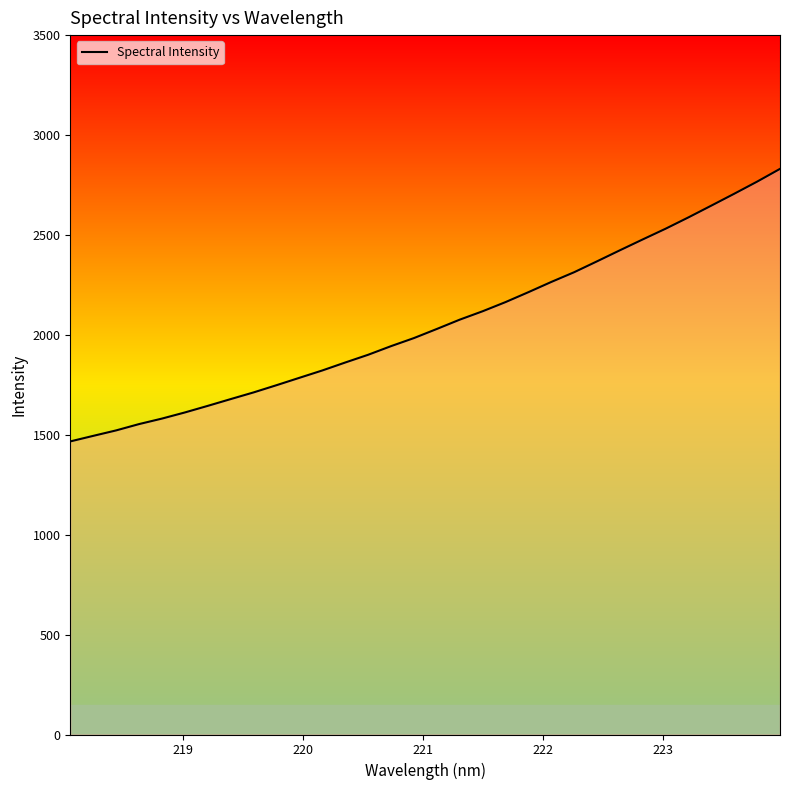

What is the greatest value displayed?

2830.6